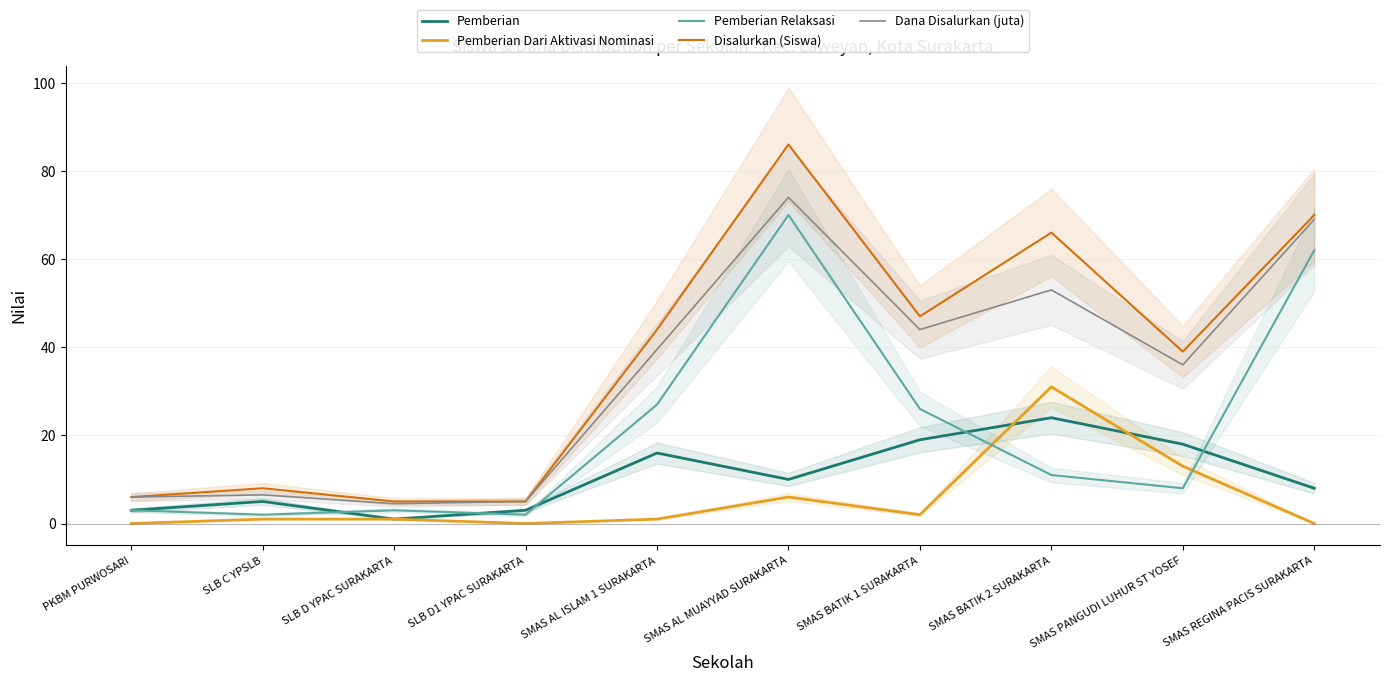

Is the value of Dana Disalurkan (juta) at SMAS AL MUAYYAD SURAKARTA greater than the value of Pemberian at SLB C YPSLB?

Yes